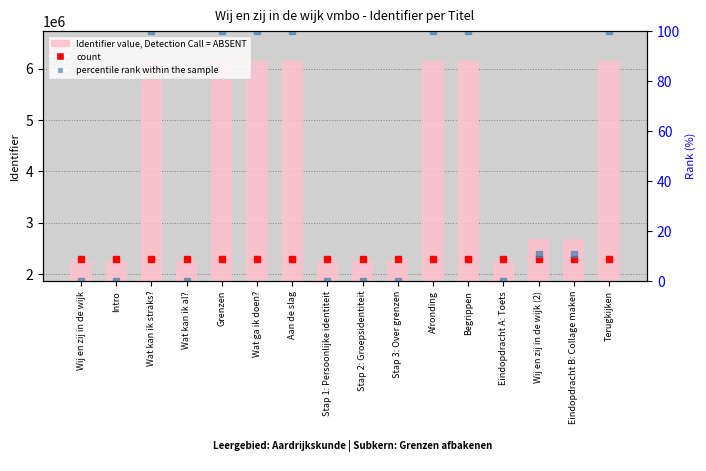

What is the value of the Identifier value bar at the 4th from the left?

2251758.0